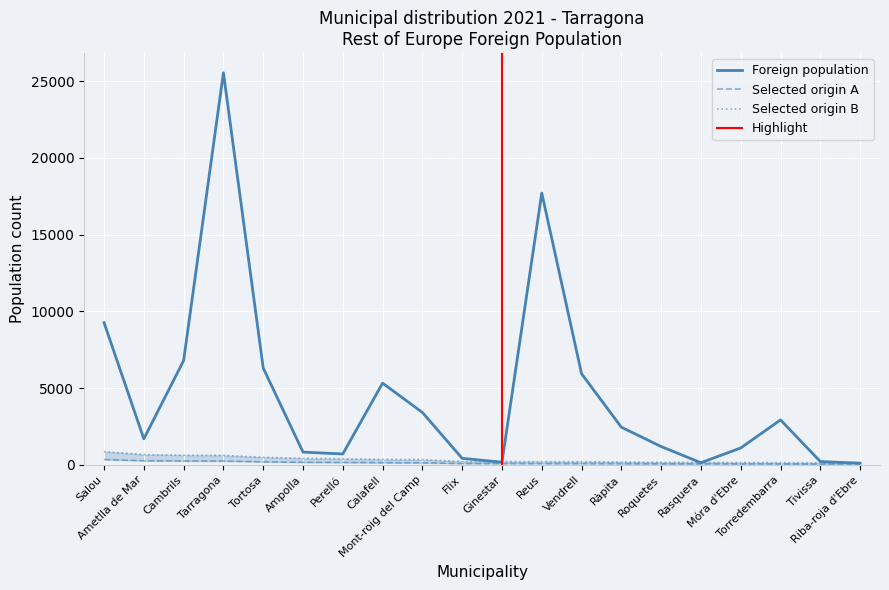

What is the value of the Selected origin A point at the 7th from the left?

163